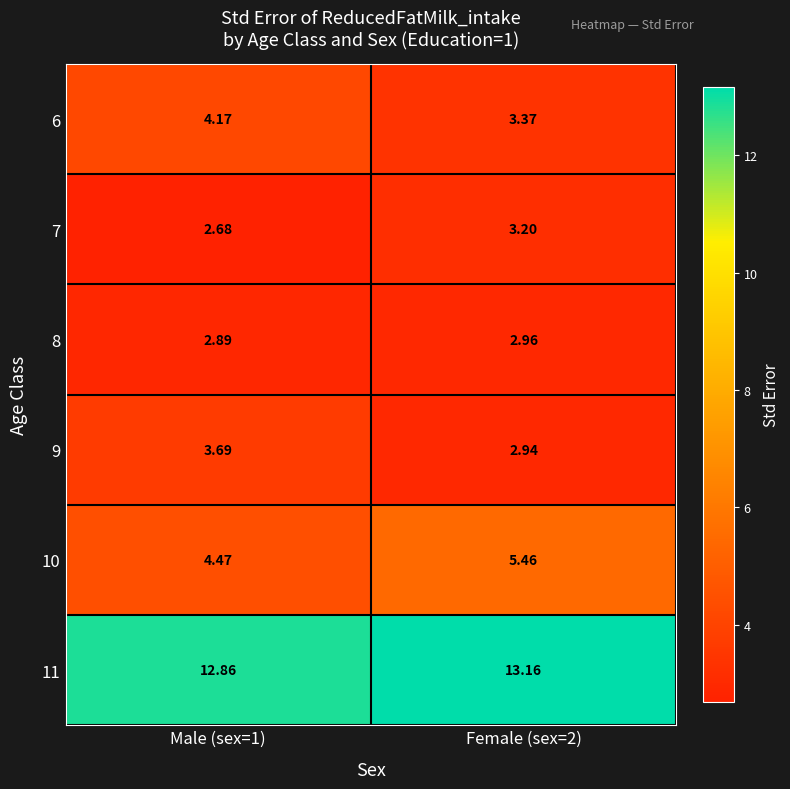

Is the value of 10 at Male (sex=1) greater than the value of 8 at Female (sex=2)?

Yes